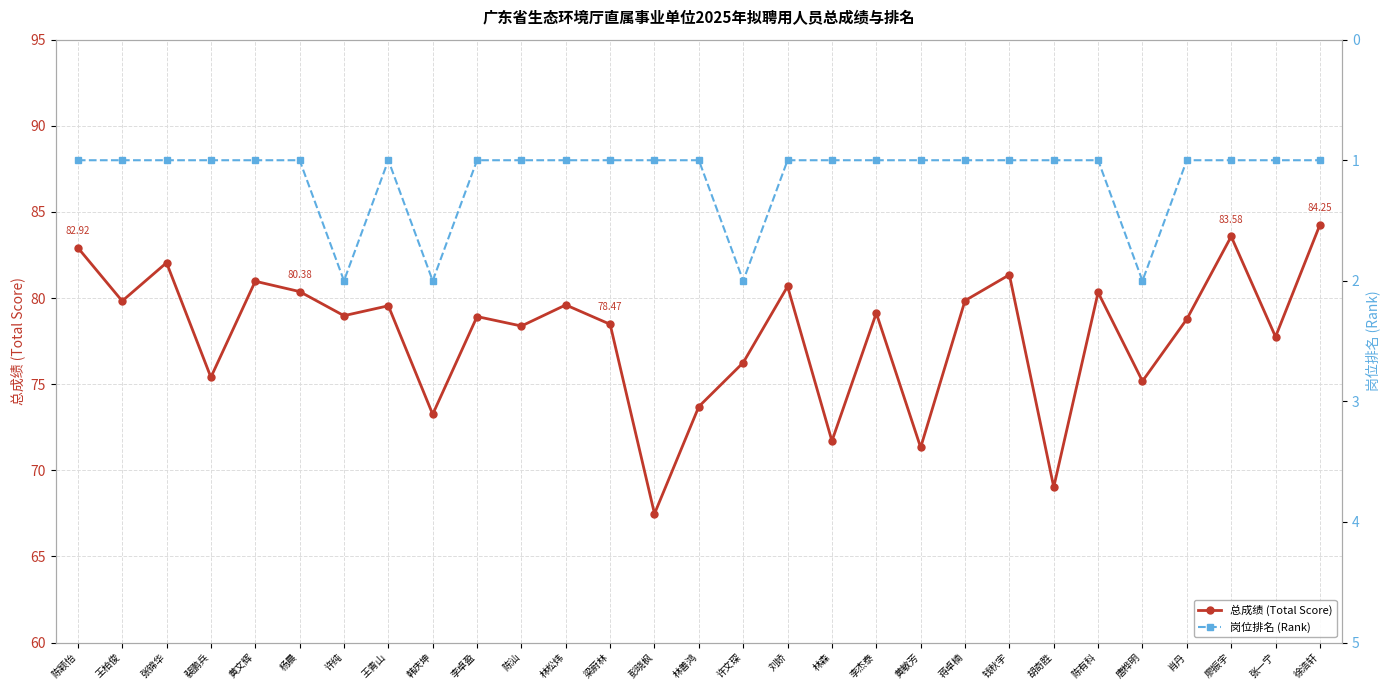

True or false: 总成绩 (Total Score) has a value of 116.6 at 陈颖怡.

False